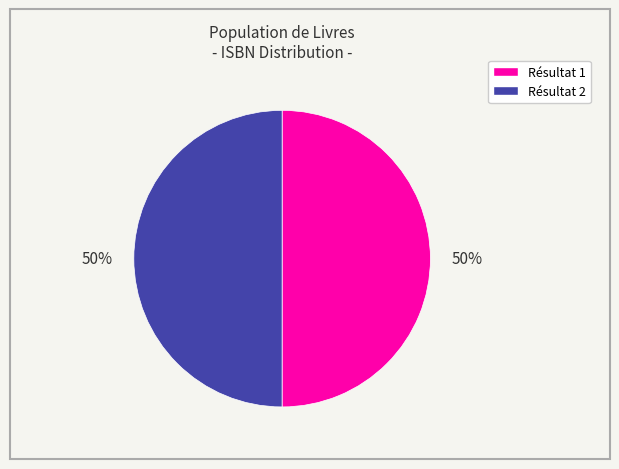

Count the number of slices in the pie.

2